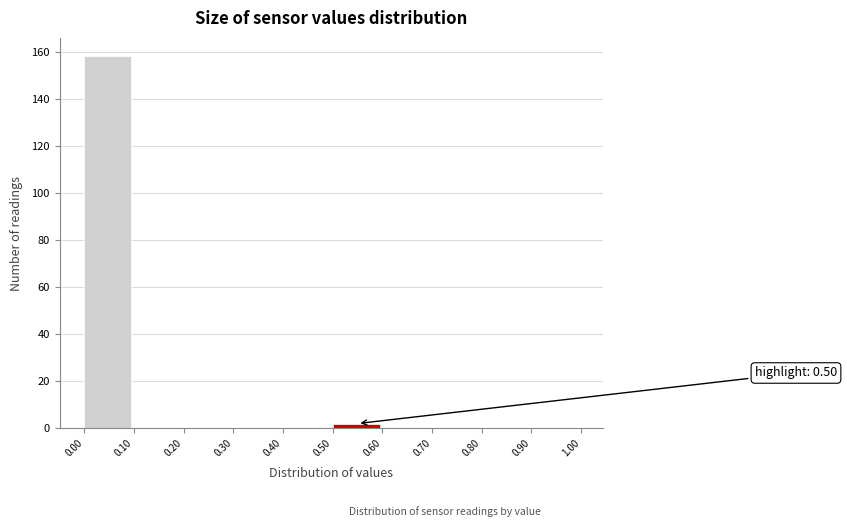

Which range on the x-axis has the tallest bar?

0.00 to 0.10